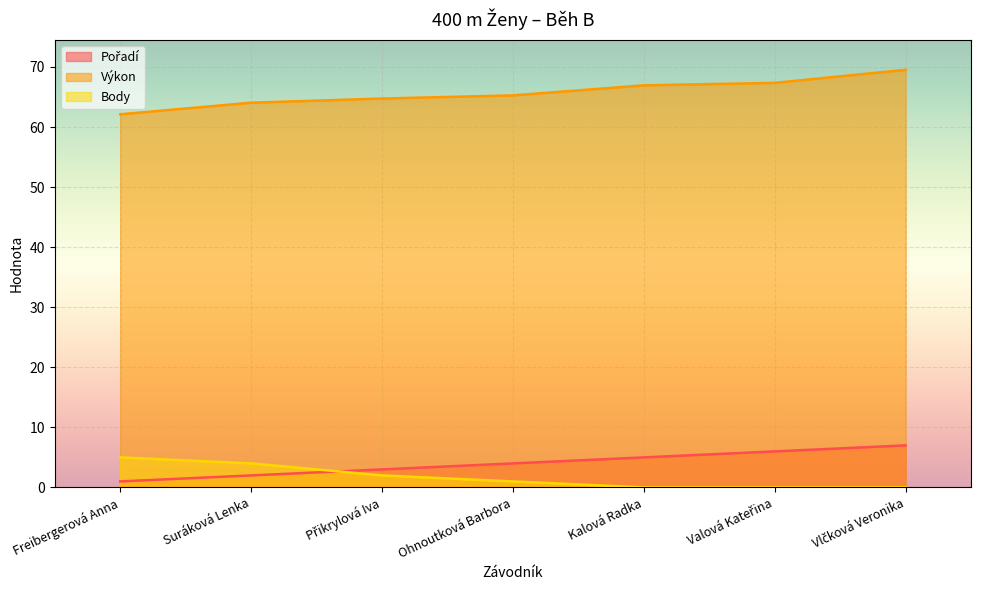

True or false: Výkon and Pořadí cross at least once.

False